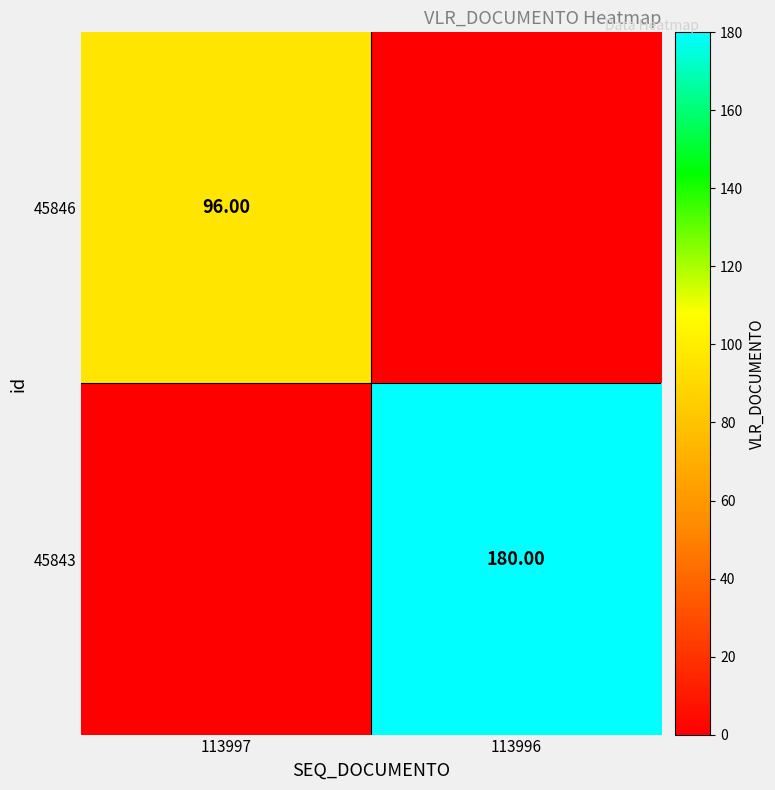

Is the value of 45846 at 113997 greater than the value of 45843 at 113996?

No